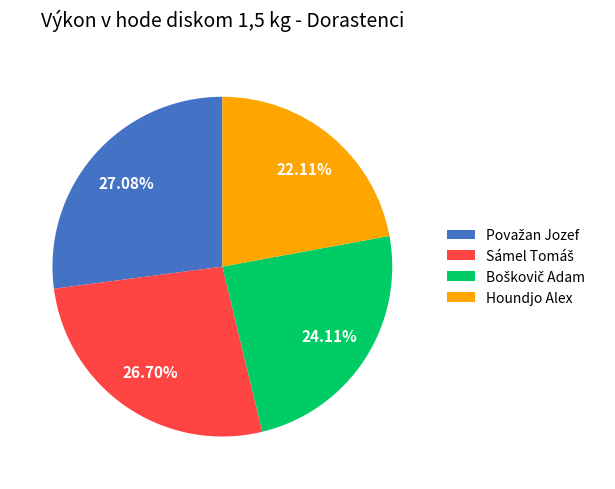

True or false: Houndjo Alex accounts for 22% of the total.

True